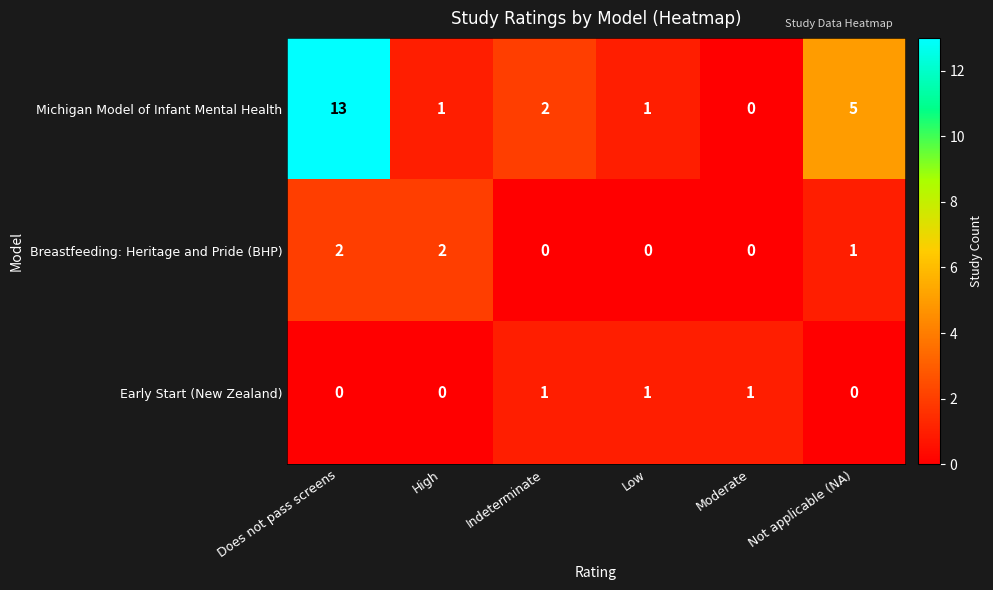

The value of Breastfeeding: Heritage and Pride (BHP) at Low is -1. True or false?

False